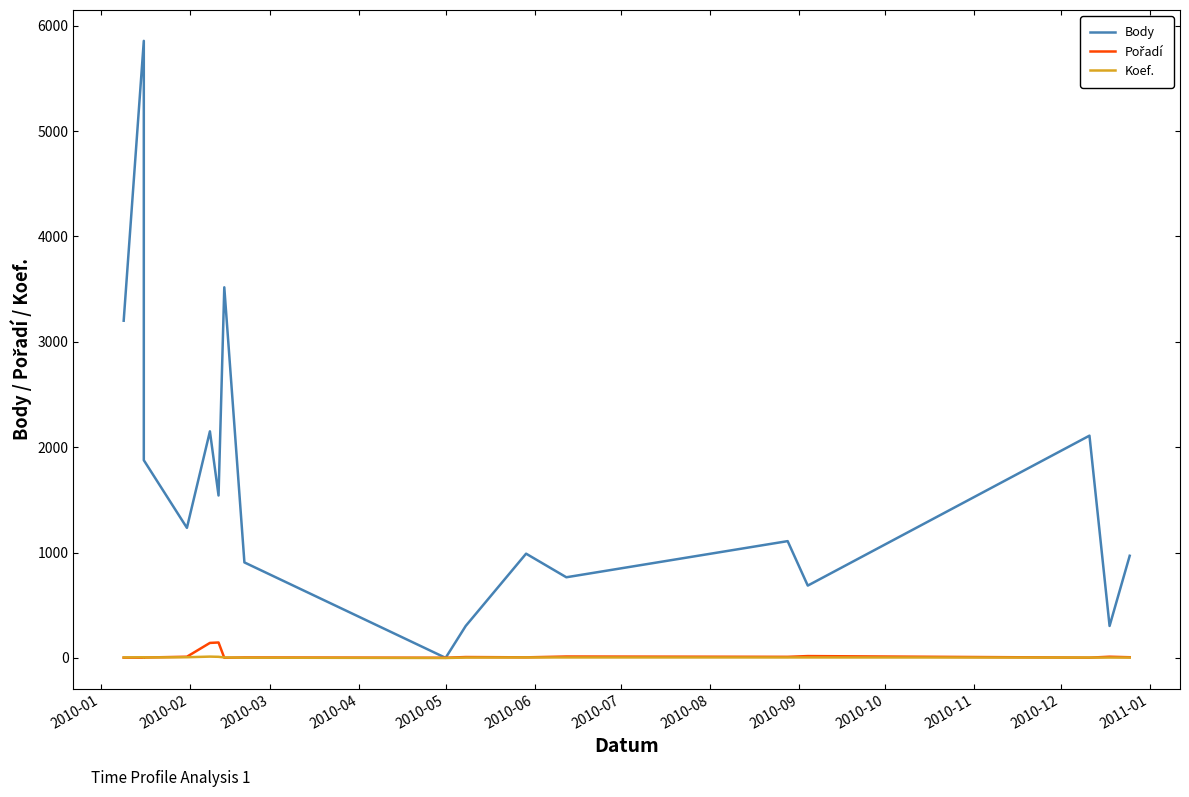

Between 2010-07 and 2010-01, which is larger?

2010-07